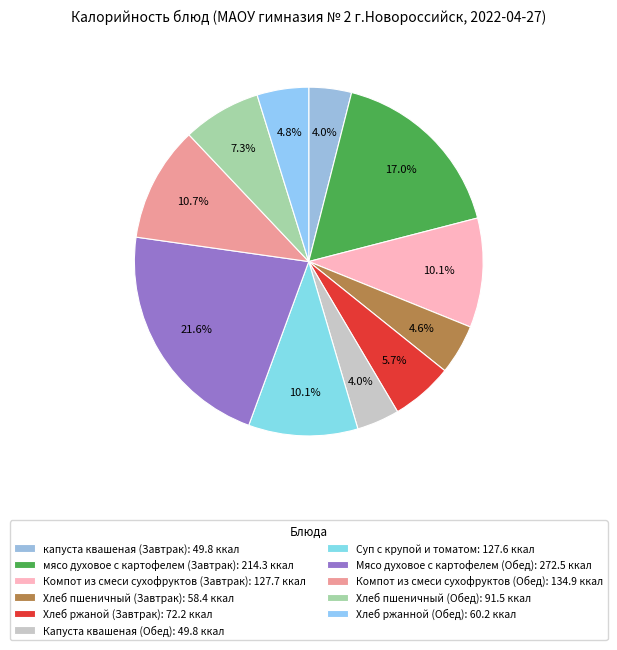

Rank the categories by value from lowest to highest.

капуста квашеная (Завтрак), Капуста квашеная (Обед), Хлеб пшеничный (Завтрак), Хлеб ржанной (Обед), Хлеб ржаной (Завтрак), Хлеб пшеничный (Обед), Суп с крупой и томатом, Компот из смеси сухофруктов (Завтрак), Компот из смеси сухофруктов (Обед), мясо духовое с картофелем (Завтрак), Мясо духовое с картофелем (Обед)